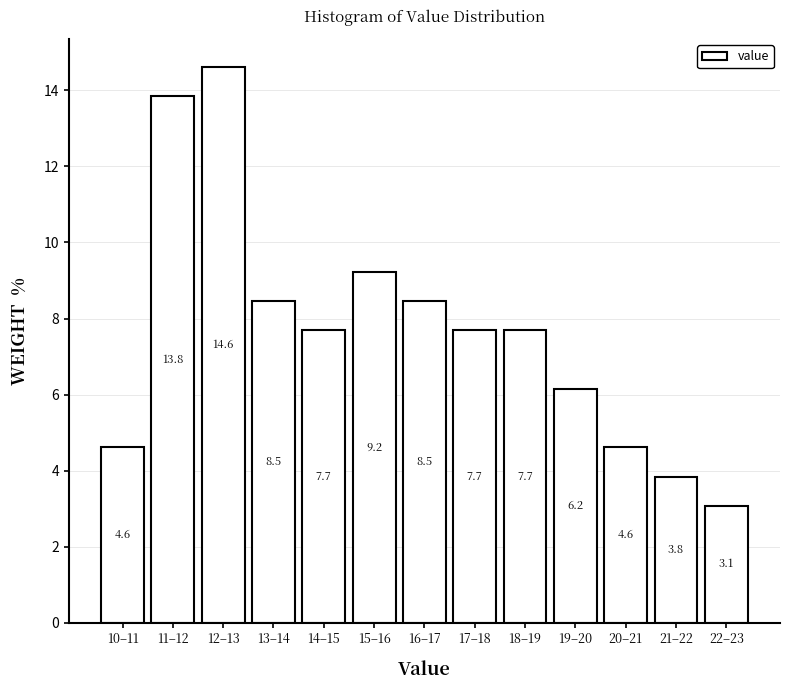

Reading left to right, transcribe all the data shown in this chart.

10–11=4.6	11–12=13.8	12–13=14.6	13–14=8.5	14–15=7.7	15–16=9.2	16–17=8.5	17–18=7.7	18–19=7.7	19–20=6.2	20–21=4.6	21–22=3.8	22–23=3.1